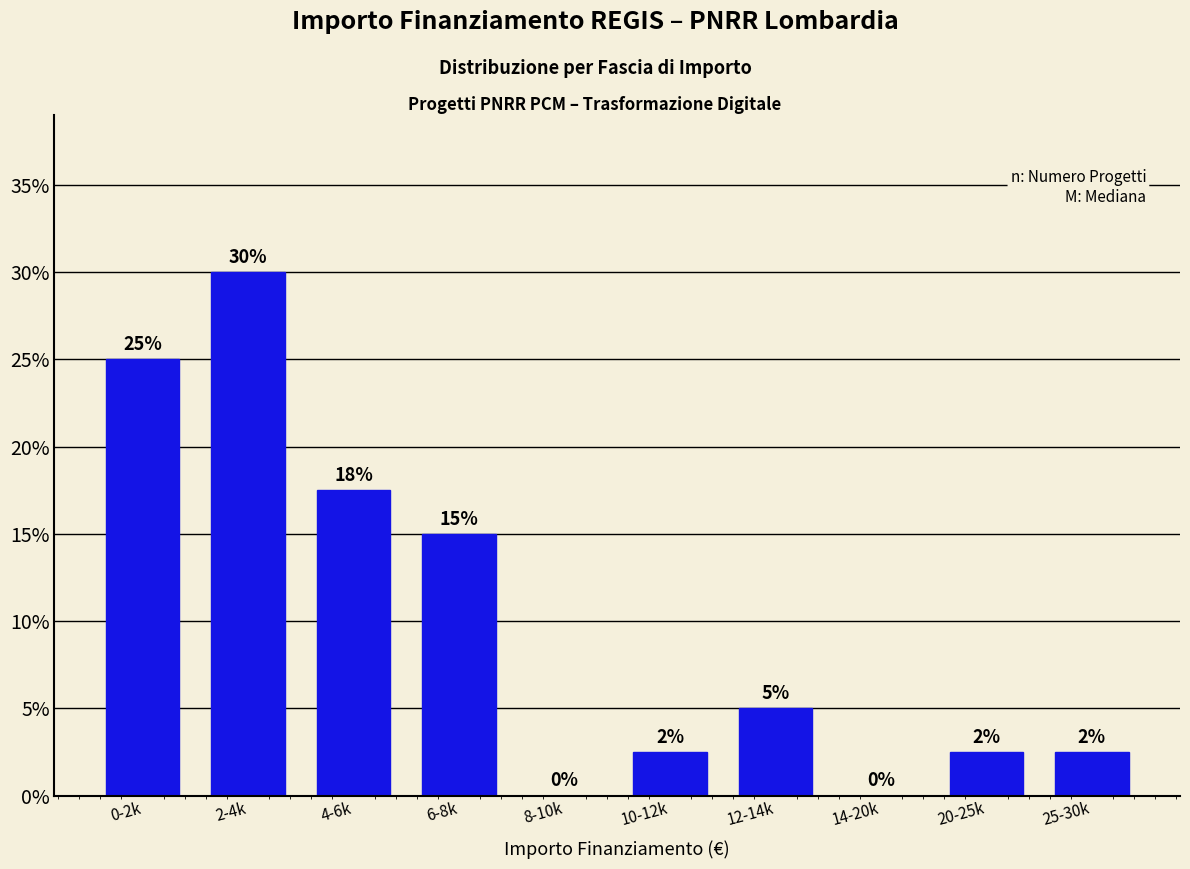

The value at 14-20k is -11.2. True or false?

False